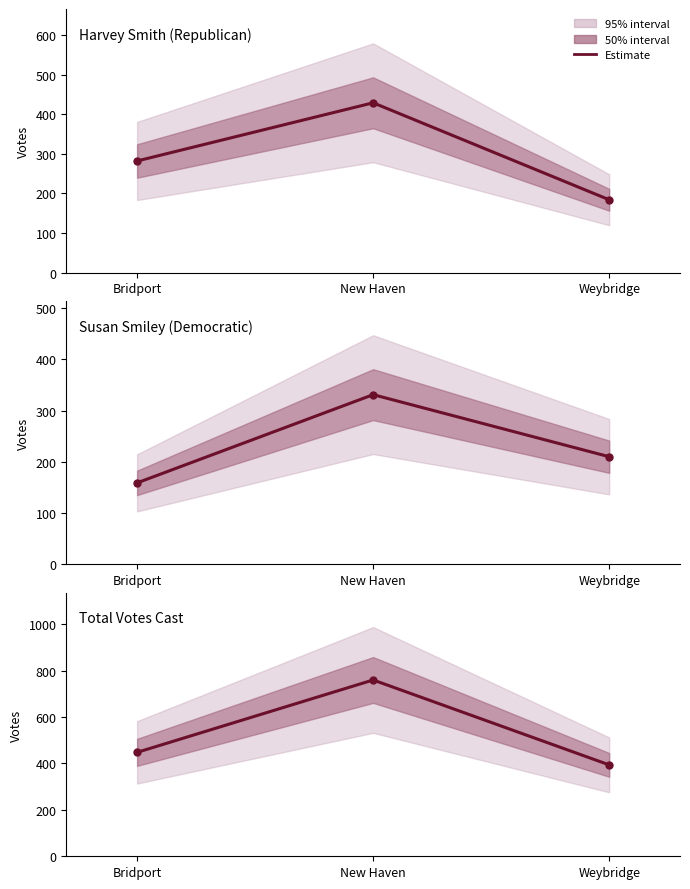

What is the average value of the Susan Smiley (Democratic) series?

233